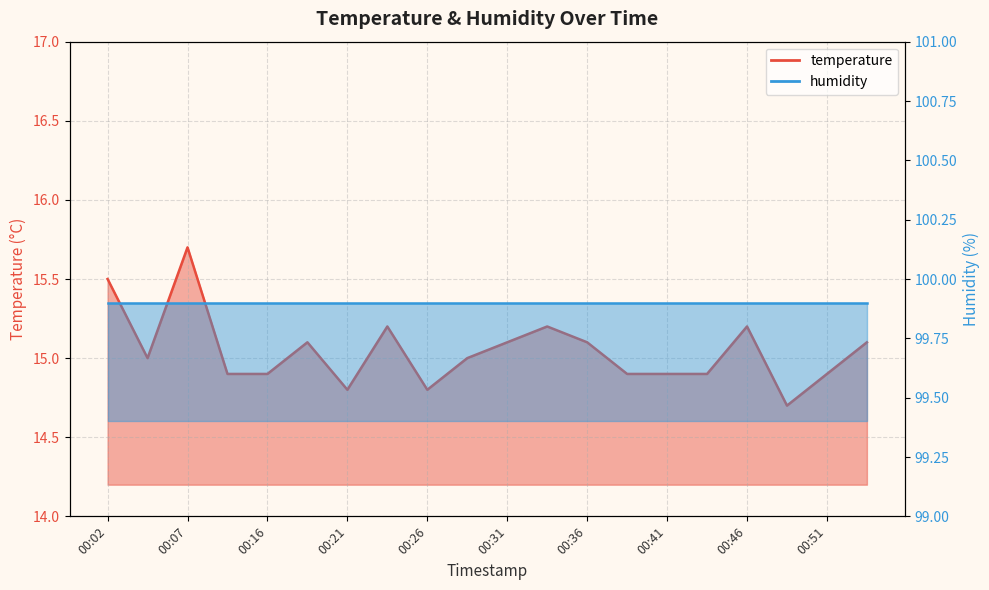

Reading left to right, list all the values displayed in this chart.

15.5	15.0	15.7	14.9	14.9	15.1	14.8	15.2	14.8	15.0	15.1	15.2	15.1	14.9	14.9	14.9	15.2	14.7	14.9	15.1